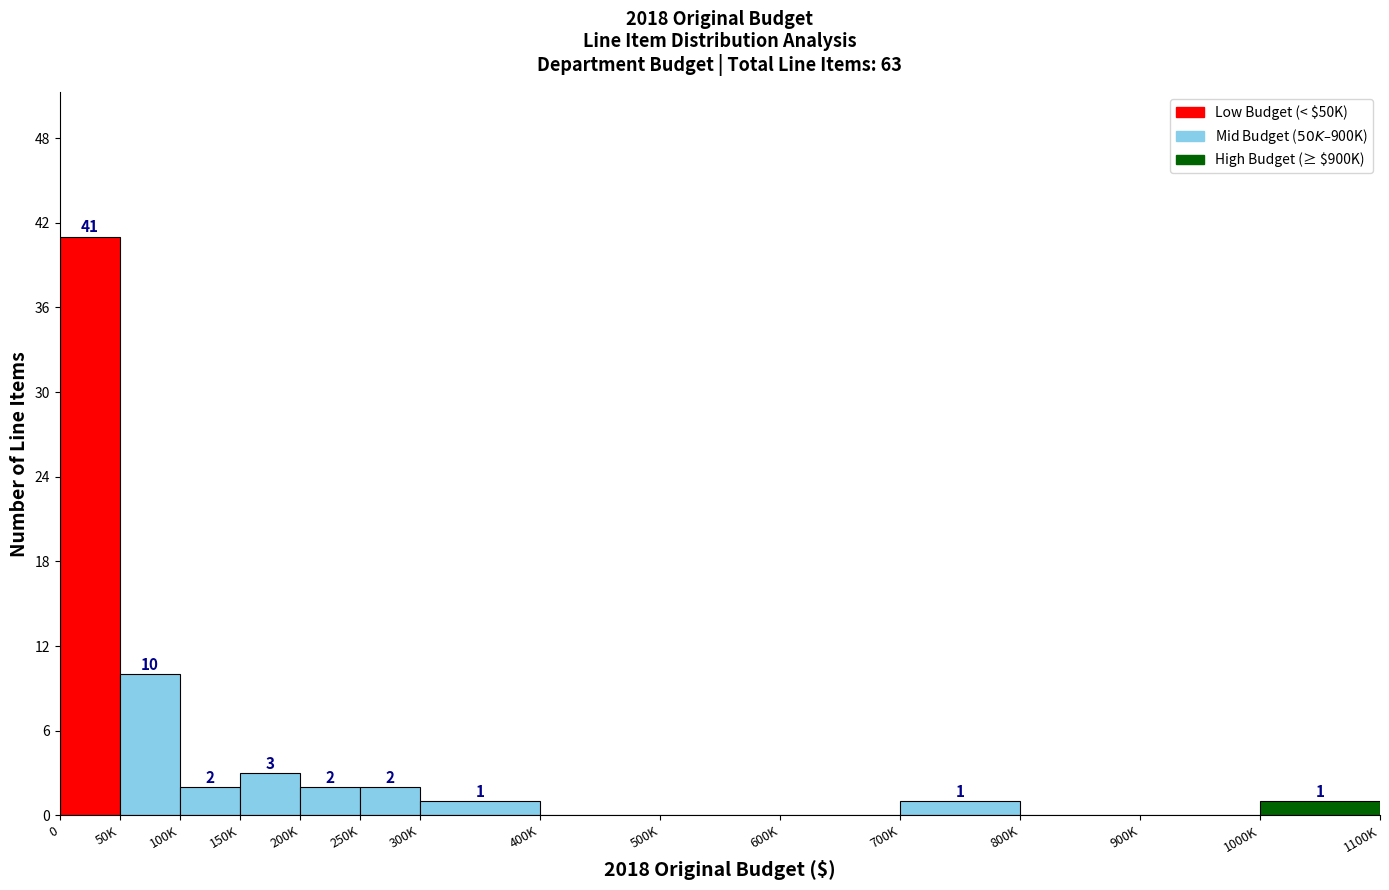

Reading left to right, extract all data points from this chart.

0=41	50K=10	100K=2	150K=3	200K=2	250K=2	300K=1	400K=0	500K=0	600K=0	700K=1	800K=0	900K=0	1000K=1